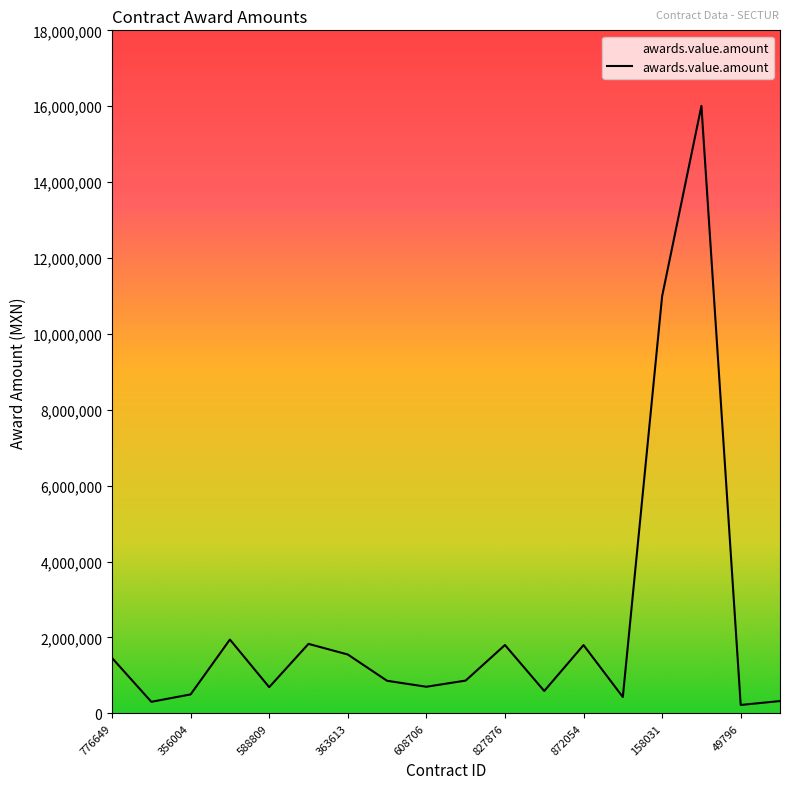

What is the maximum value shown in the chart?

16008018.0